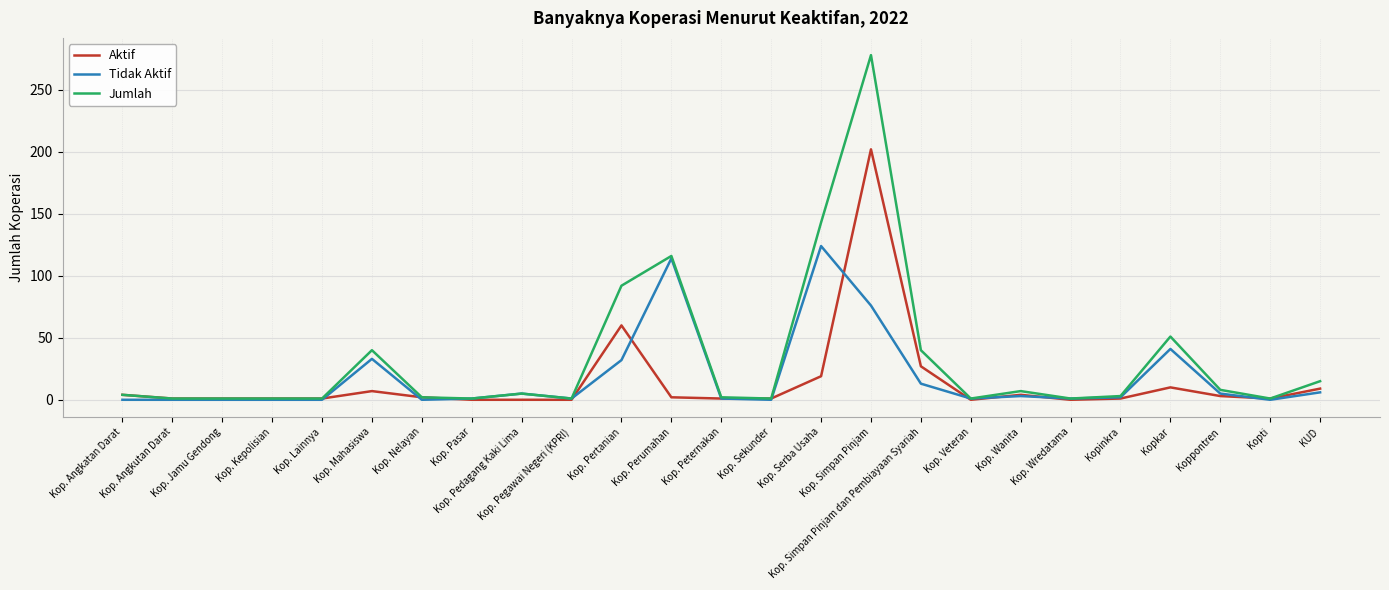

What is the maximum value for Aktif?

202